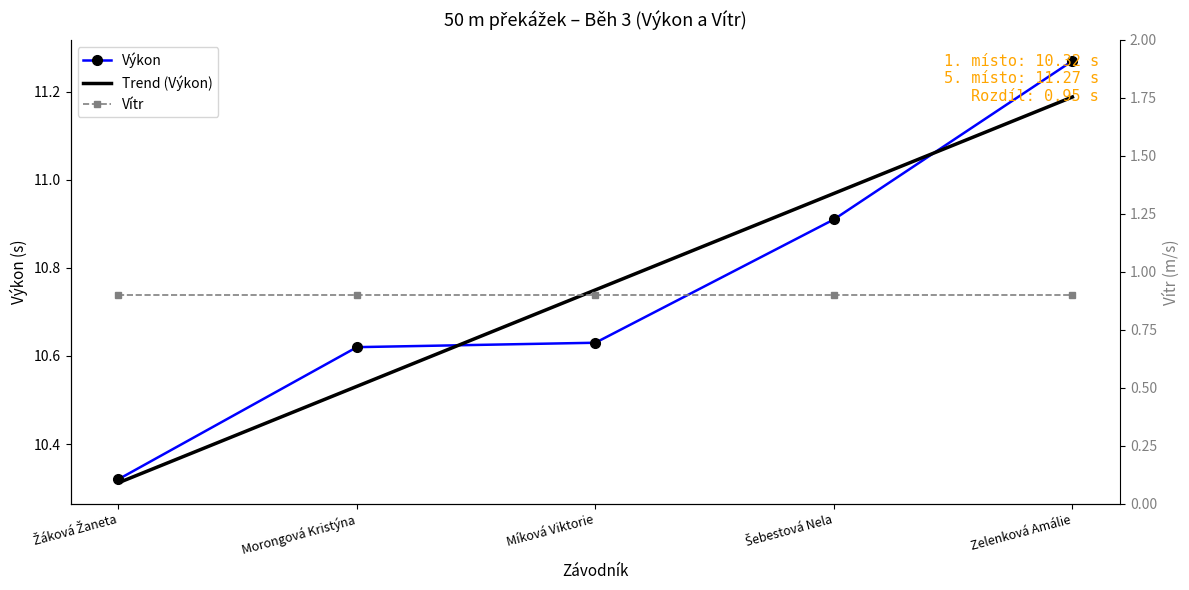

What is the average value?

10.8